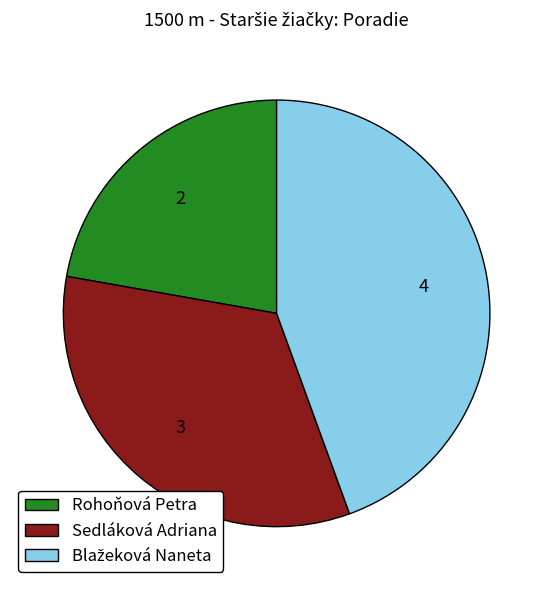

What is the smallest slice in the pie chart?

Rohoňová Petra